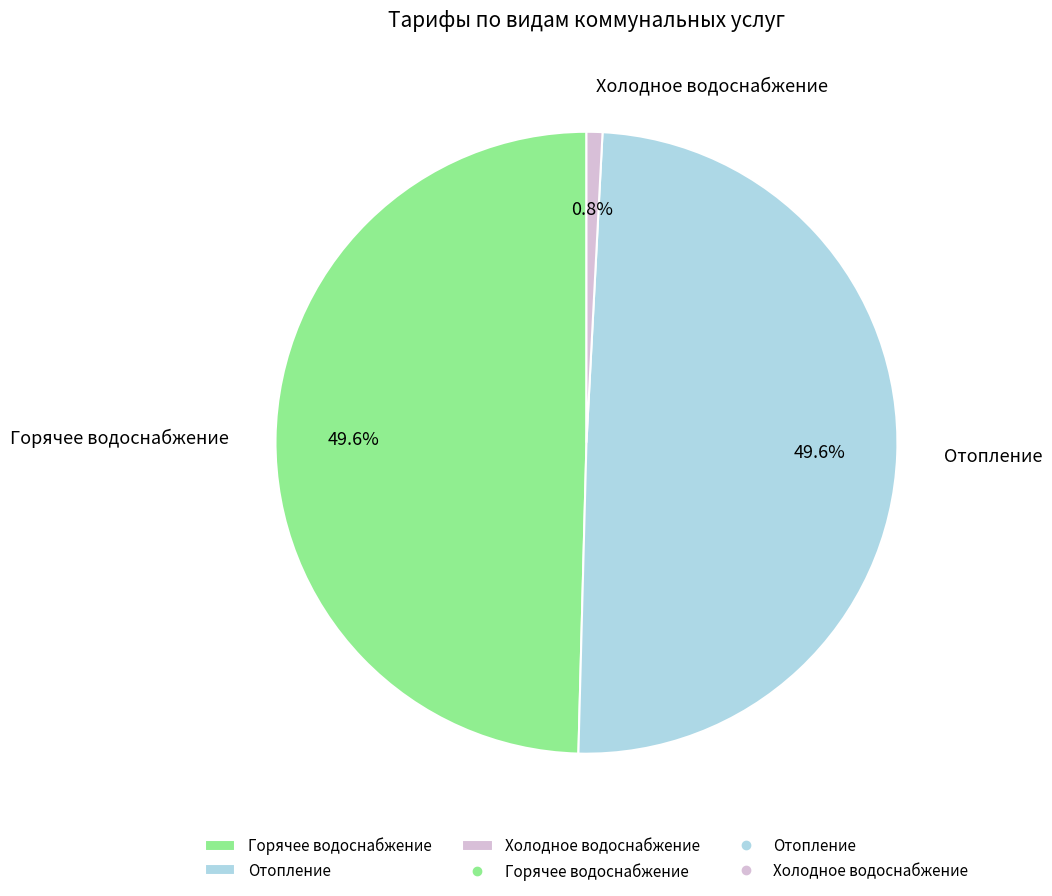

What is the smallest slice in the pie chart?

Холодное водоснабжение